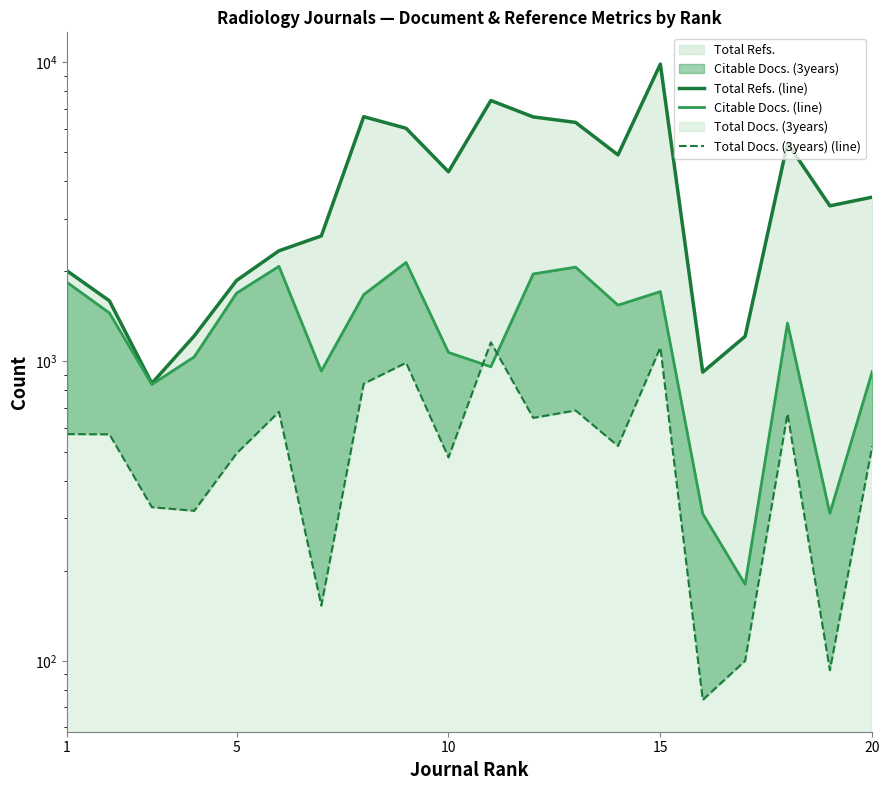

Does the chart display data point markers on the line(s)?

No